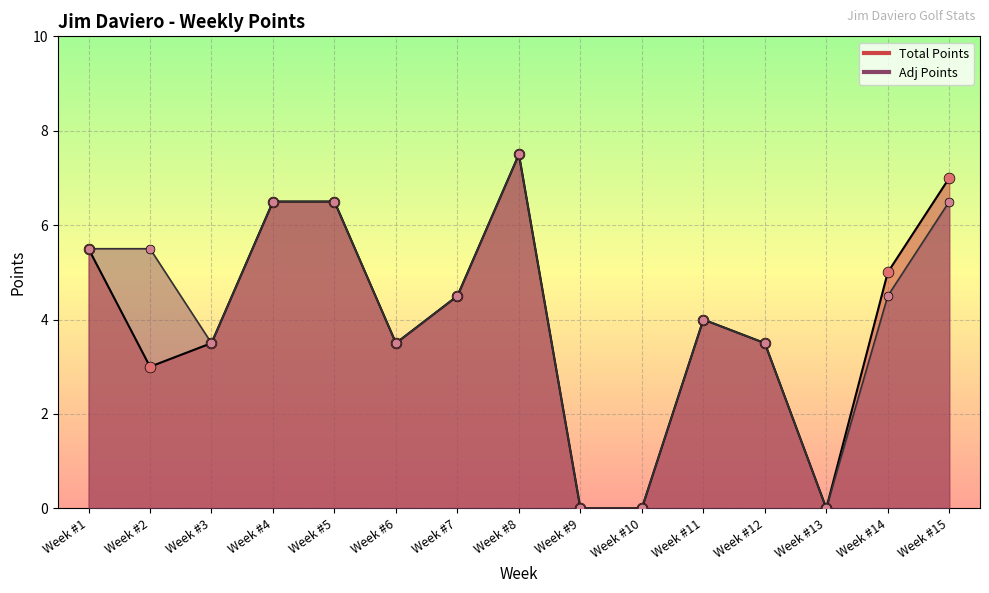

Which series reaches the maximum Y coordinate?

Total Points